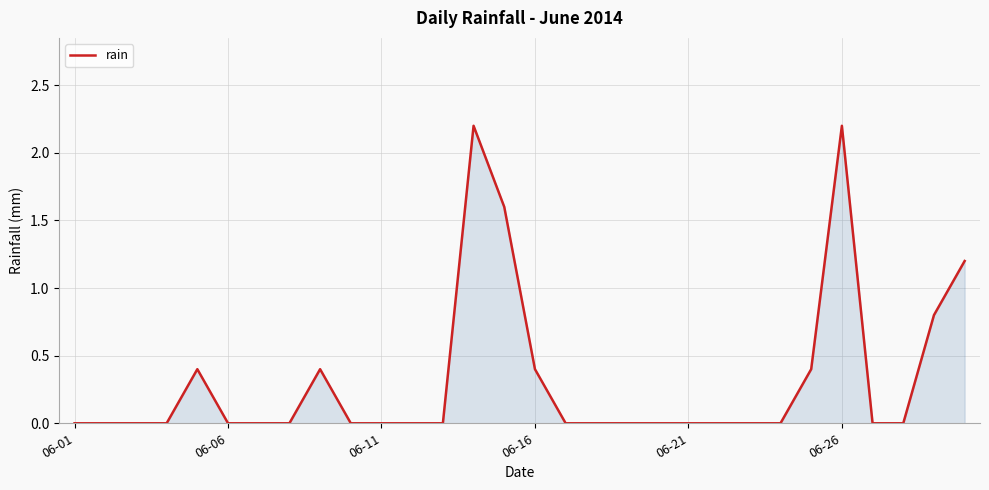

What is the sum of all values?

9.6